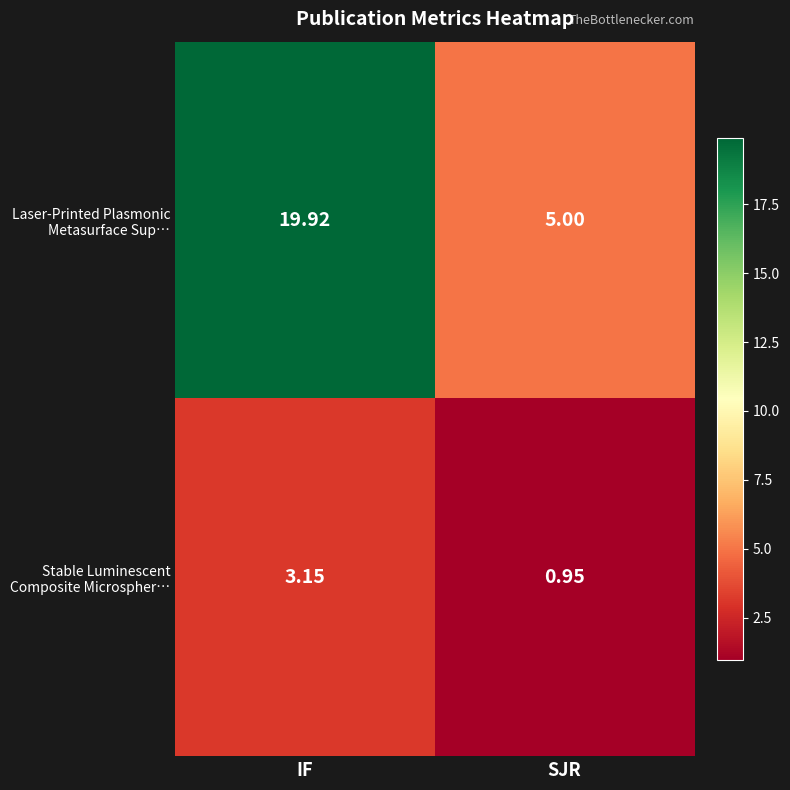

What is the greatest value displayed?

19.9